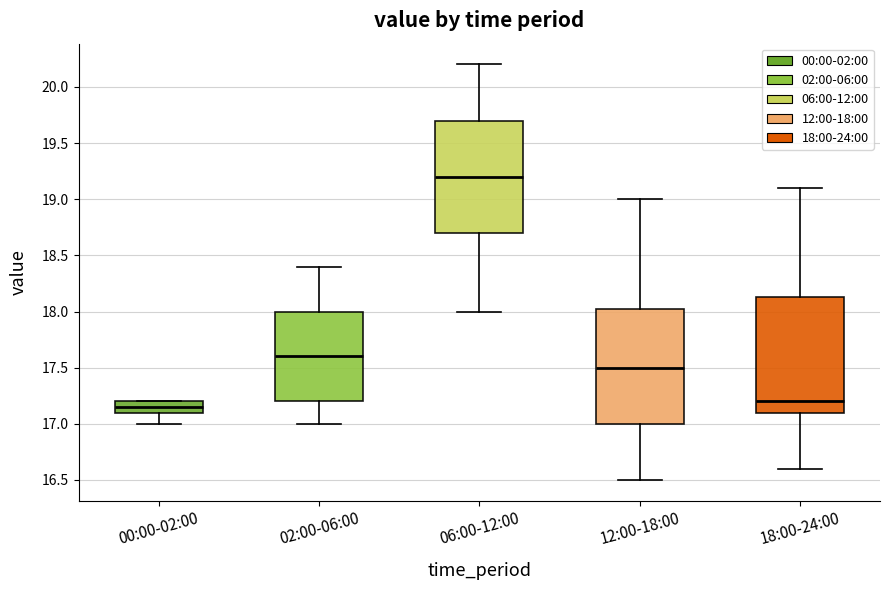

Which box's median line is the lowest?

00:00-02:00